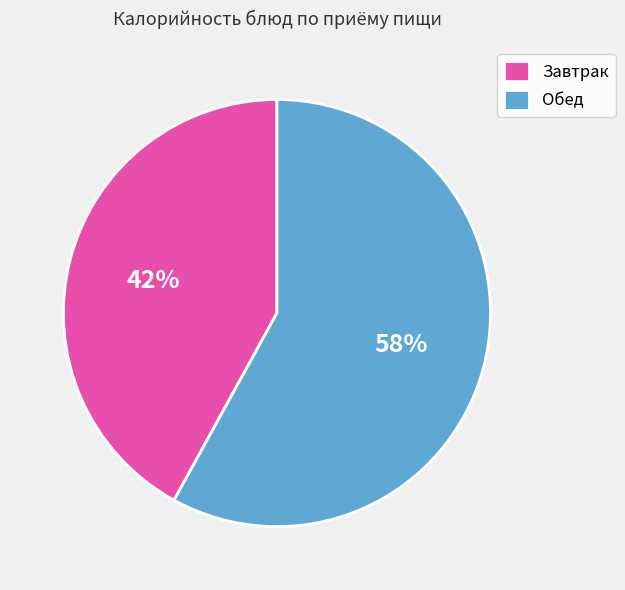

What is the largest slice in the pie chart?

Обед